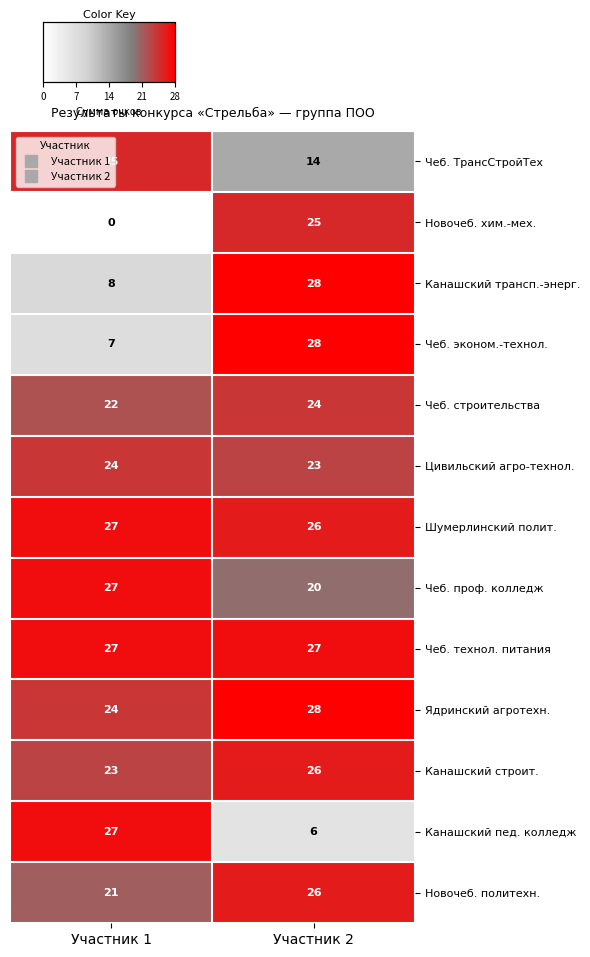

Which series changed the most between Участник 1 and Участник 2?

Новочеб. хим.-мех.